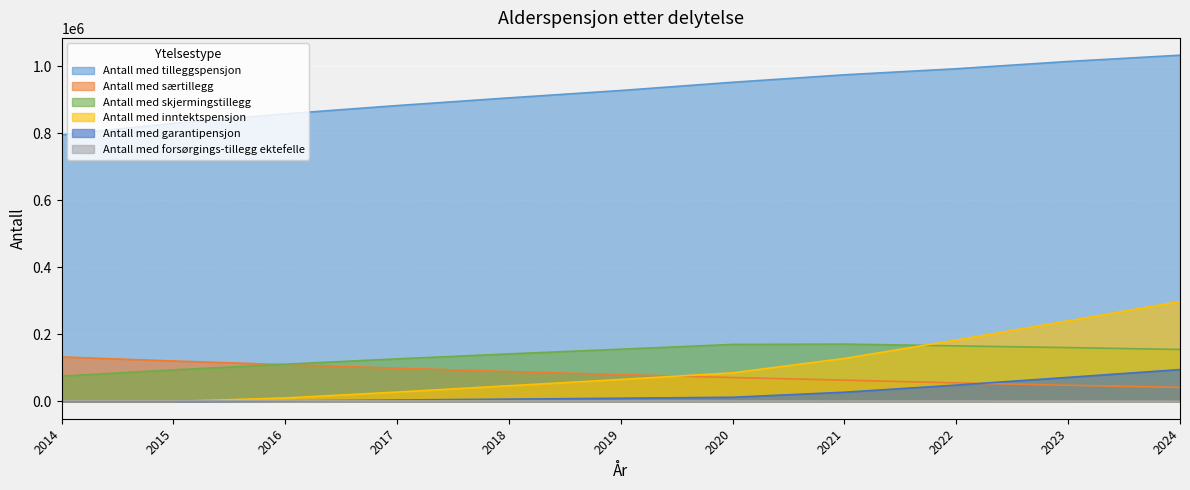

How many intersections are there between Antall med særtillegg and Antall med skjermingstillegg?

1